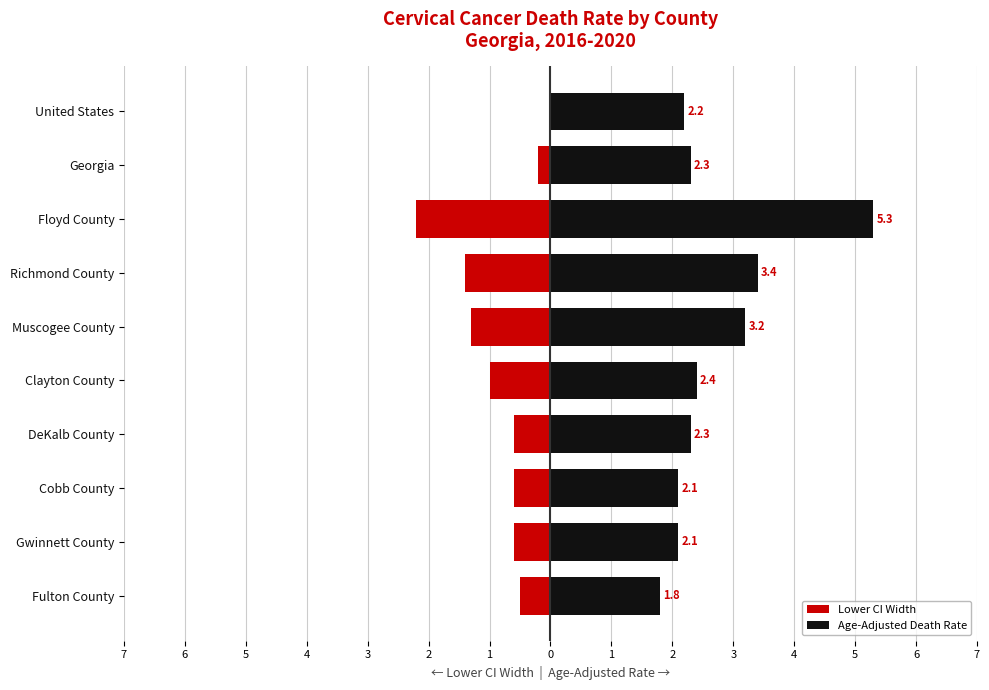

How many data points does each series have?

10